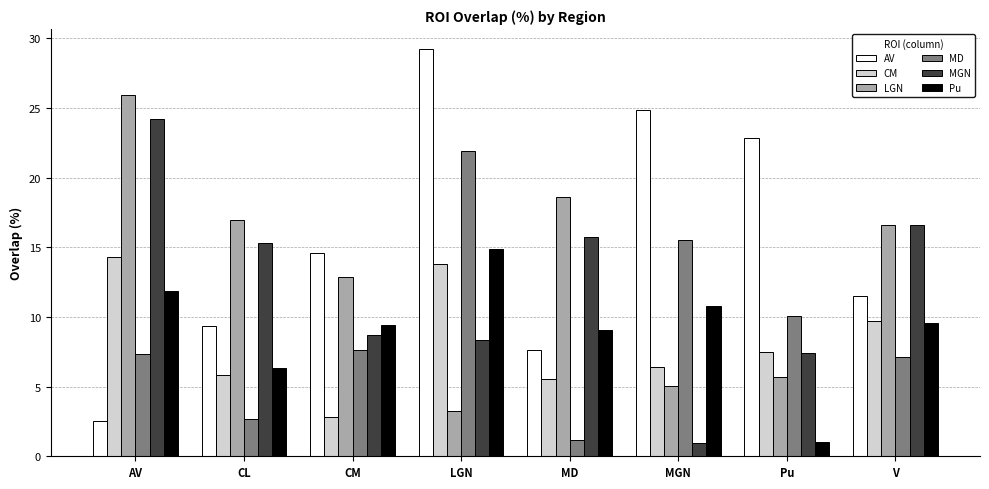

What is the difference between the second highest and second lowest values in the AV series?

17.2